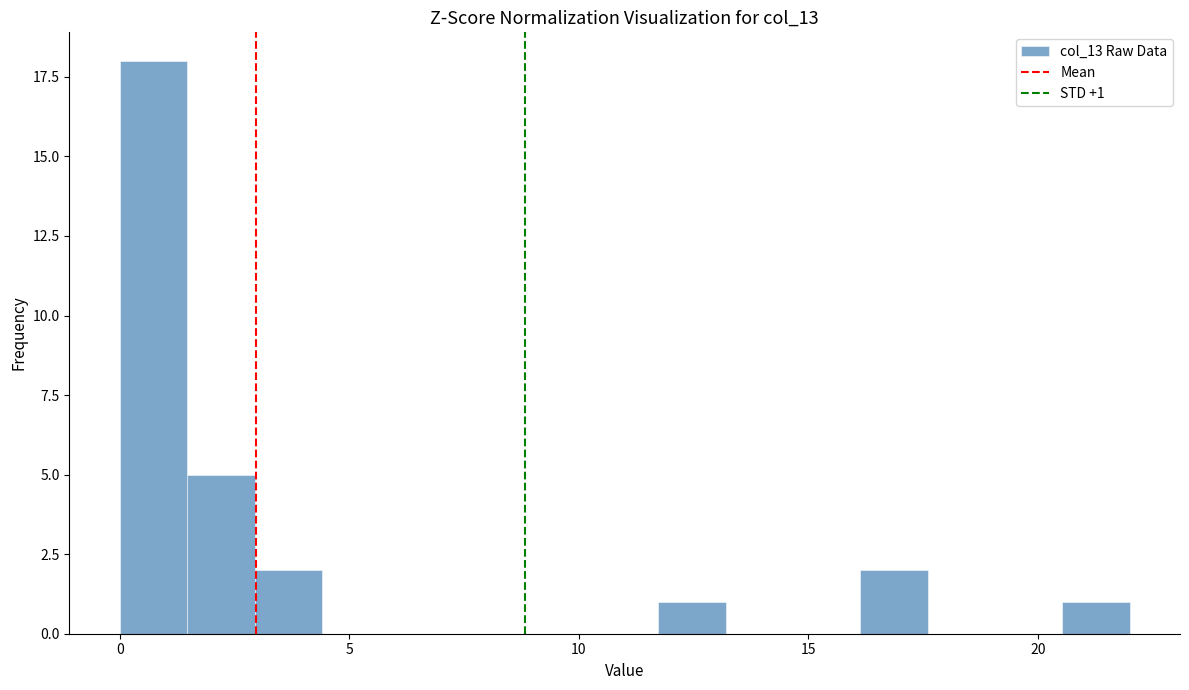

Around what value on the x-axis is the tallest bar? Give the approximate position of its centre, as read against the axis.

0.5